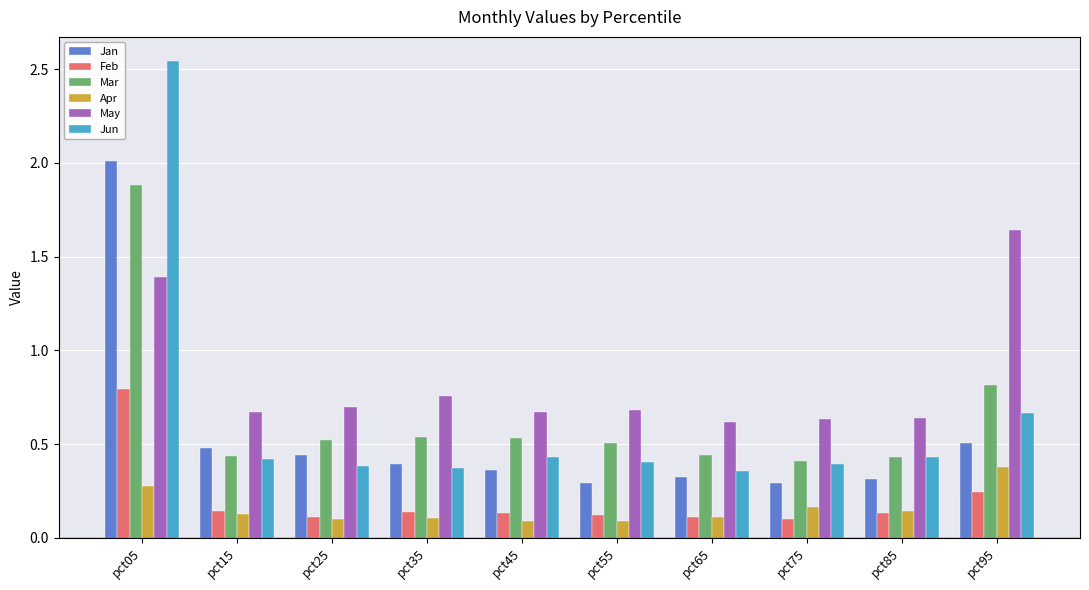

What is the total value across all series at pct55?

2.1